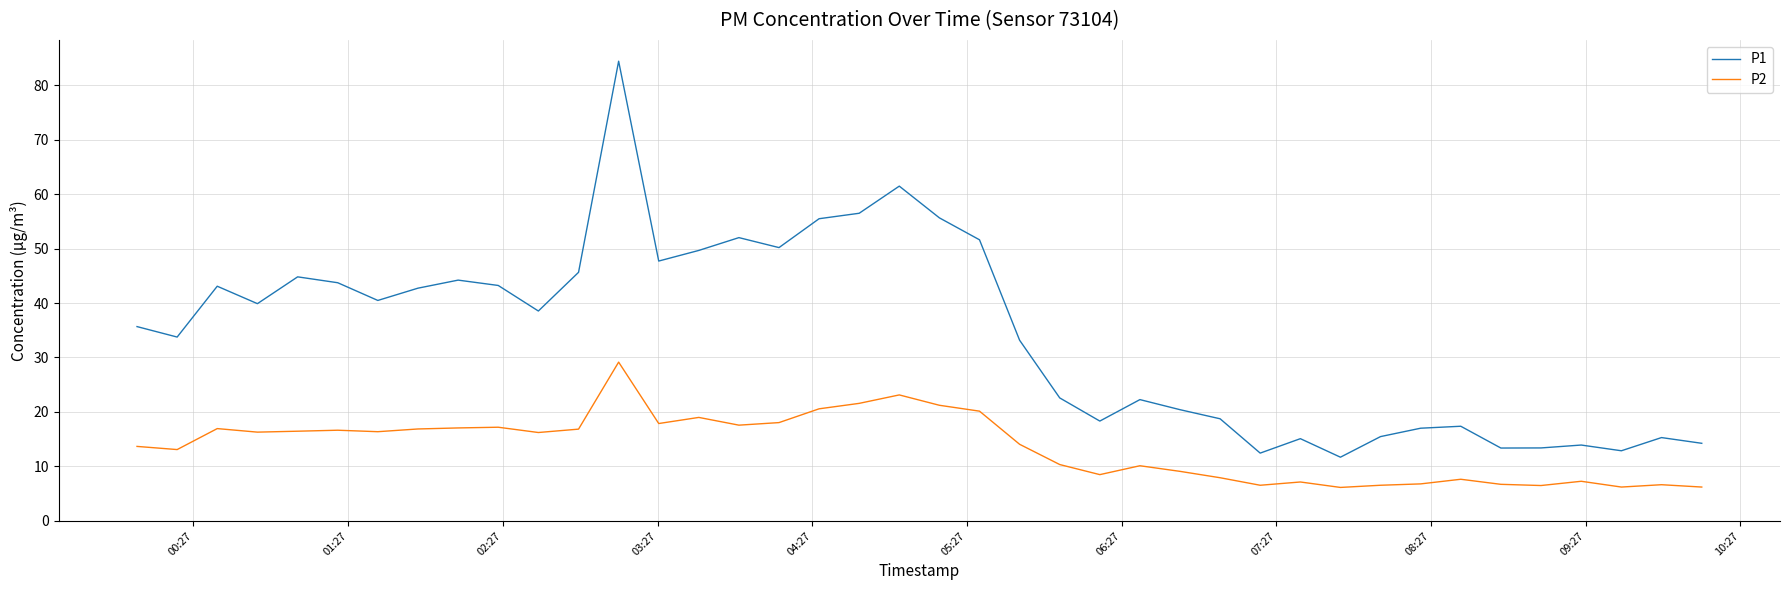

Count the number of data series in this chart.

2